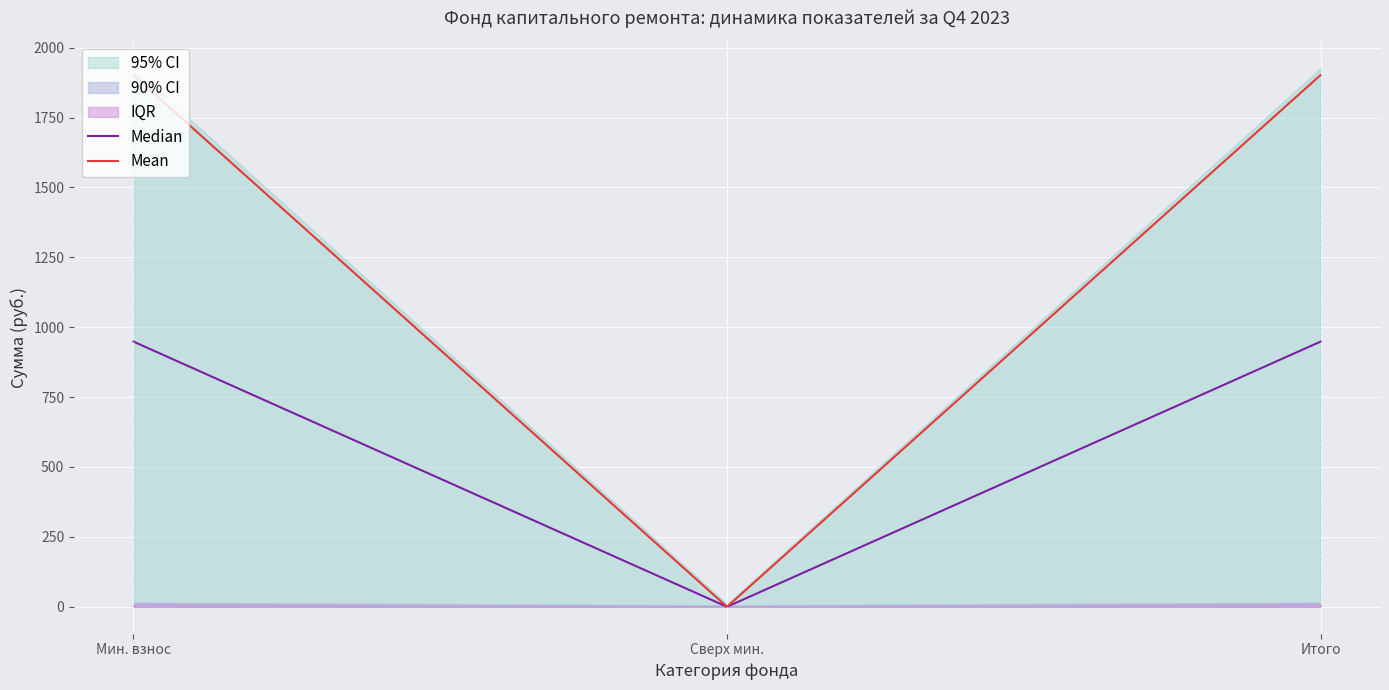

Which series changed the most between Мин. взнос and Итого?

Median